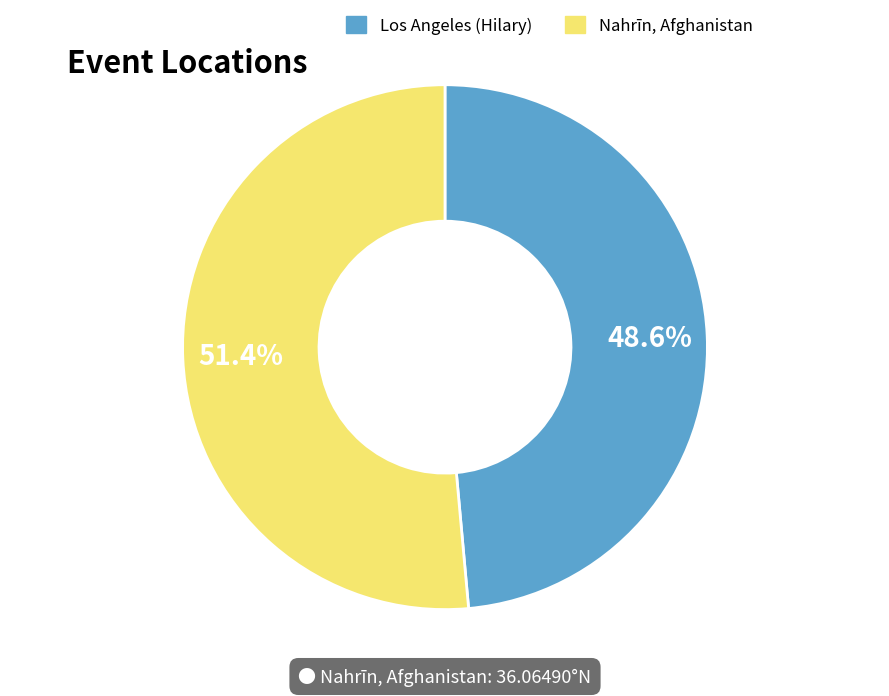

How many segments does this pie chart have?

2